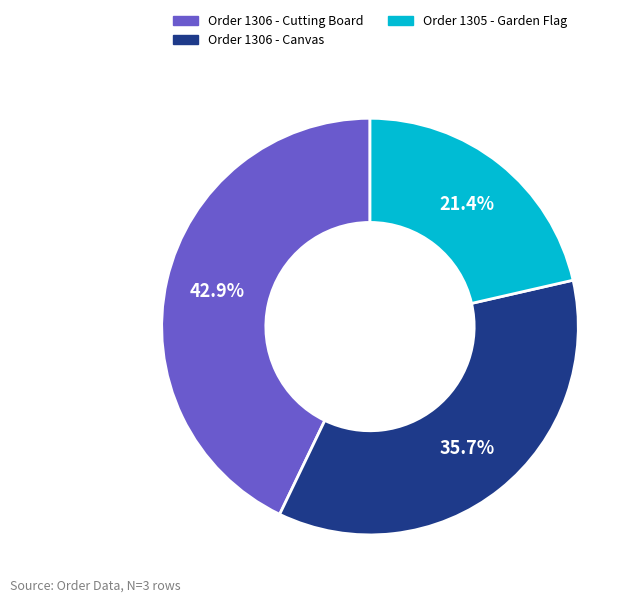

Does Order 1306 - Cutting Board represent more than half of the total?

No